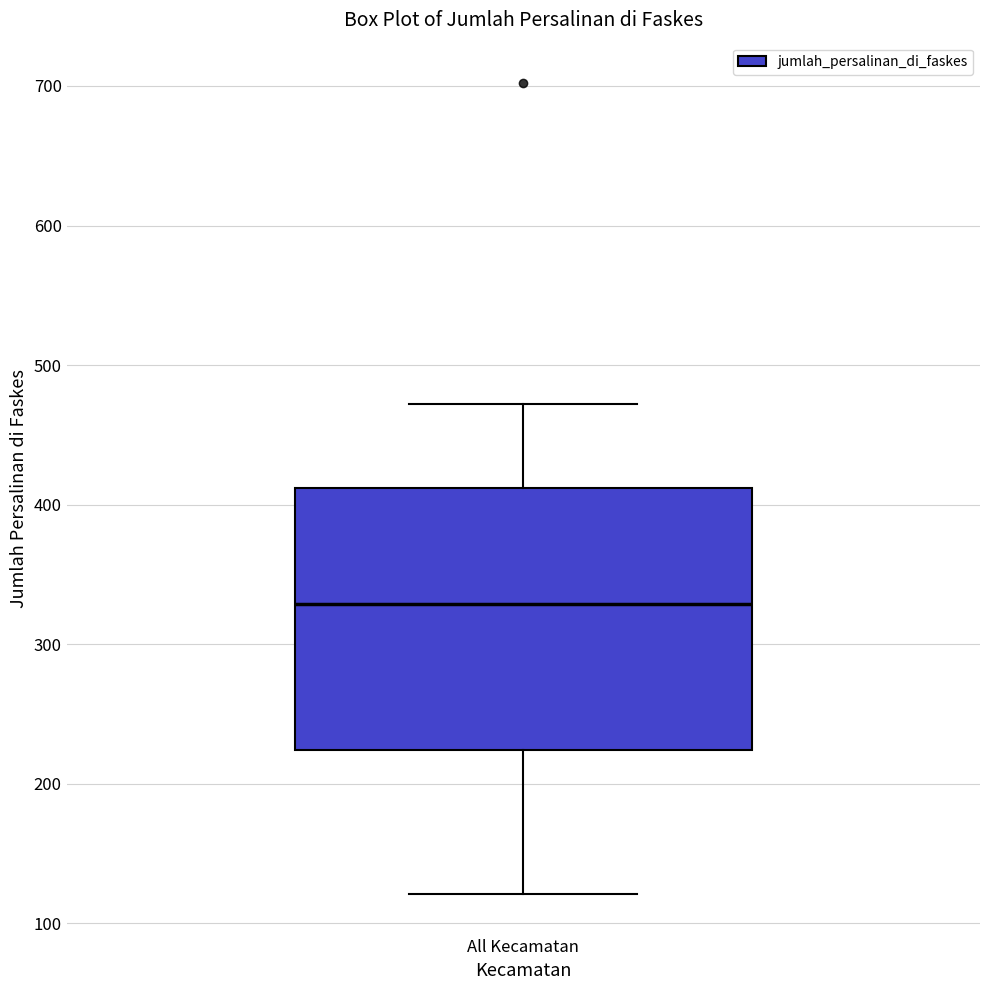

Transcribe this box plot: give where the median line is, the range the box spans, and where the two whiskers end, as read against the y-axis. The values are not printed on the chart, so give them approximately, as read against the axis.

median 330, box 220 to 410, whiskers 120 to 470